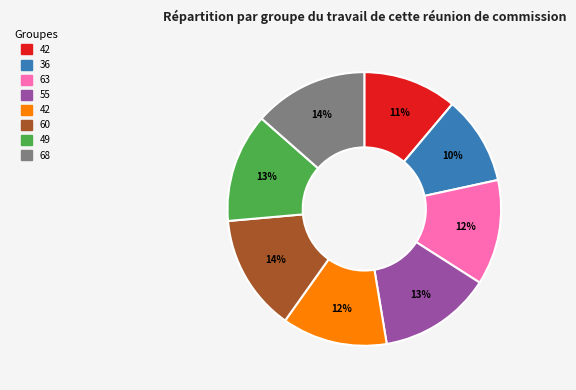

How many segments does this pie chart have?

8